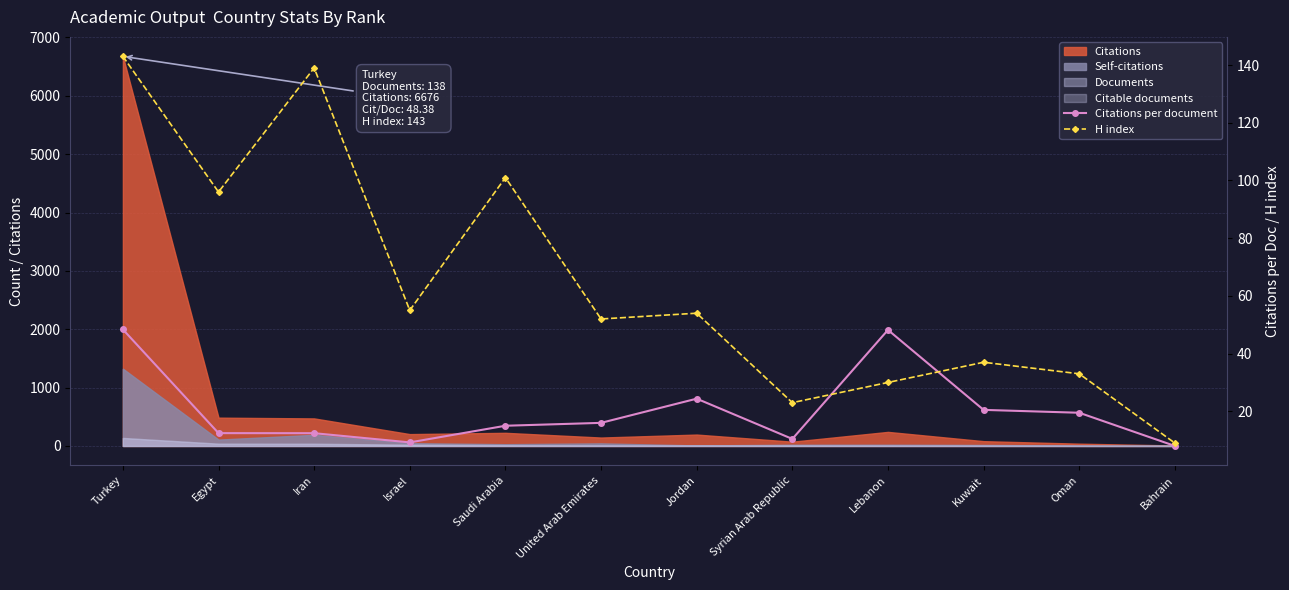

The Citations per document series shows 9.2 at Israel. True or false?

True